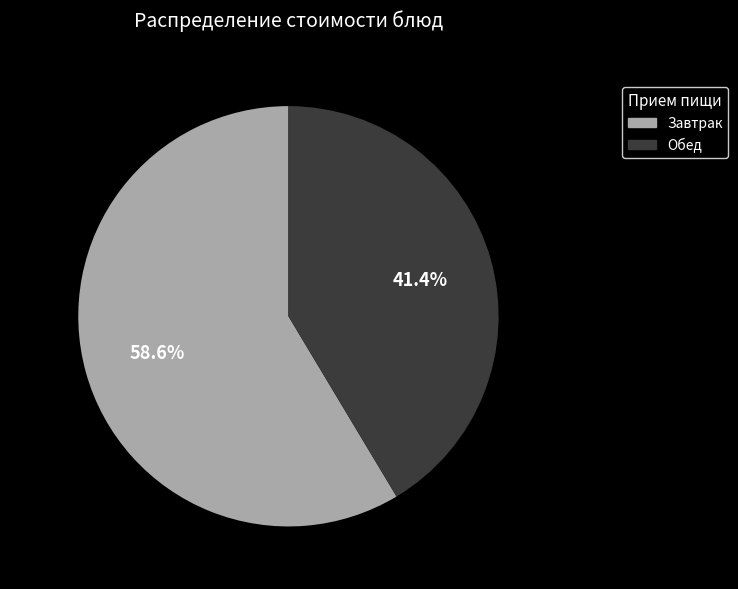

True or false: салат из белокочанной капусты accounts for 15% of the total.

False